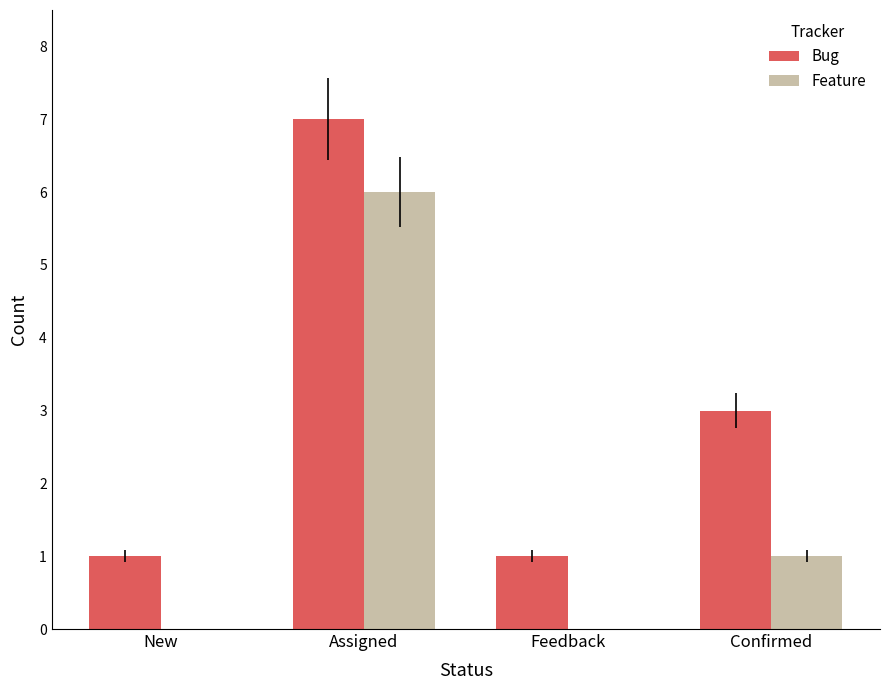

Reading left to right, what are all the values shown in this chart?

Bug: 1	7	1	3
Feature: 0	6	0	1